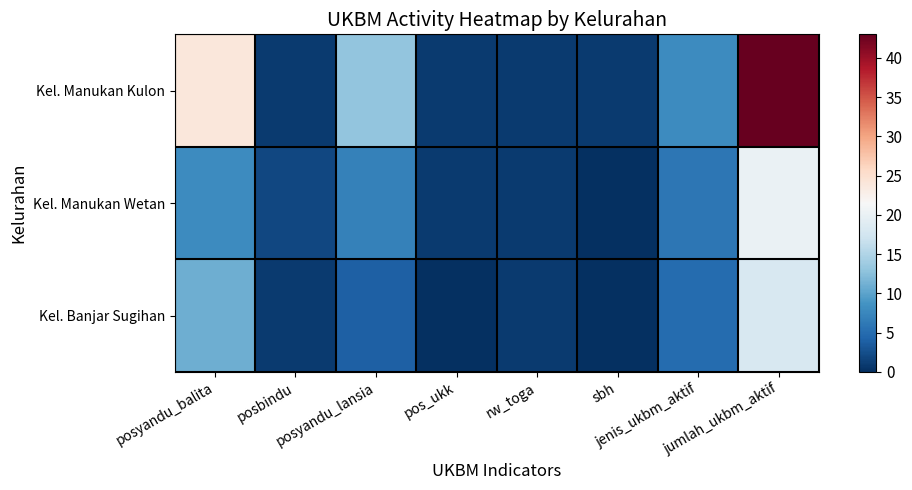

Rank the series by their maximum value, from highest to lowest.

Kel. Manukan Kulon, Kel. Manukan Wetan, Kel. Banjar Sugihan